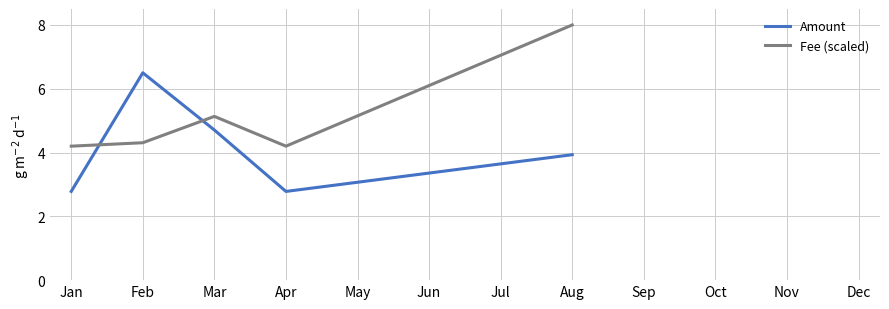

True or false: Amount and Fee (scaled) intersect in this chart.

True